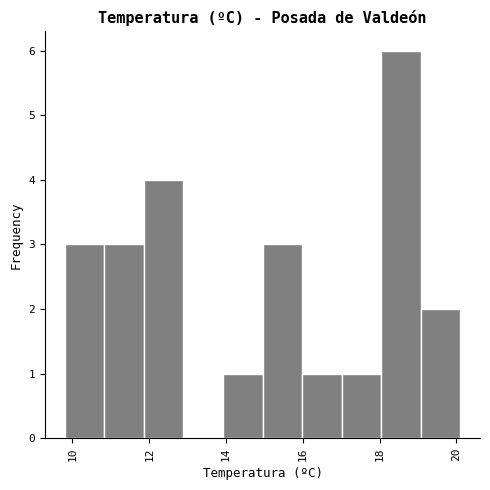

How tall is the bar that spans 16.0 to 17.0 on the x-axis? Neither the bar edges nor the heights are printed on the chart, so give them approximately, as read against the axes.

1